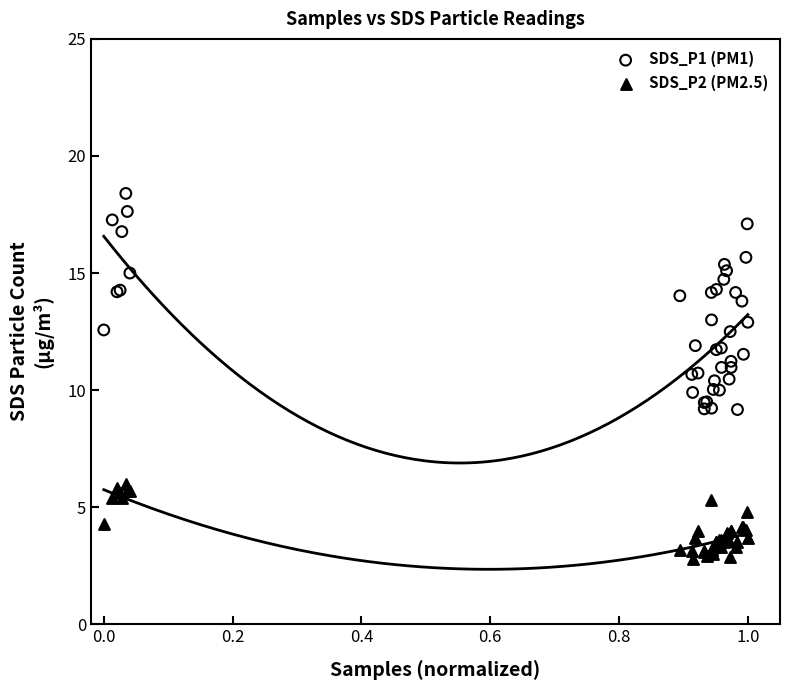

What are all the series names shown in the legend?

SDS_P1 (PM1), SDS_P2 (PM2.5)